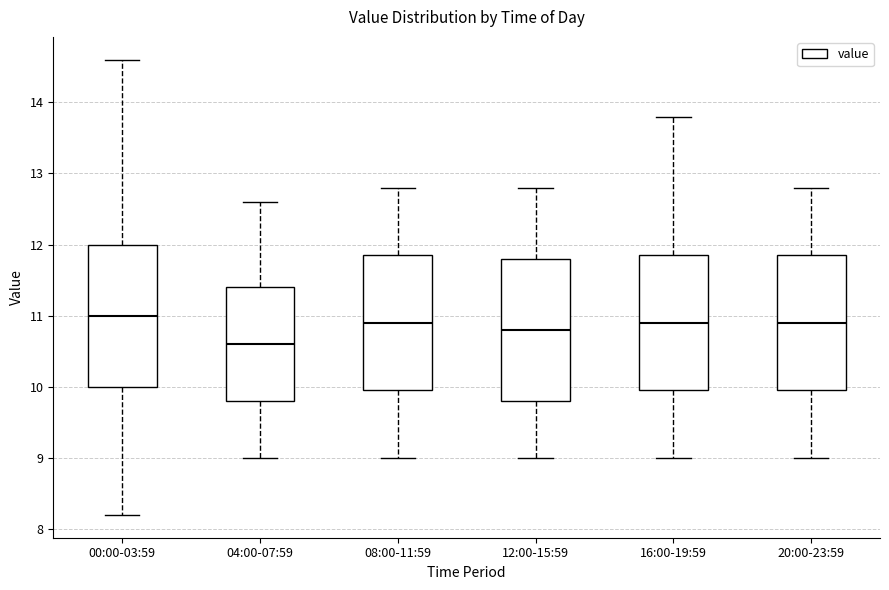

Reading left to right, read every box against the y-axis: the position of its median line, the range the box covers, and the ends of its whiskers. The values are not printed on the chart, so give them approximately, as read against the axis.

00:00-03:59: median 11.0, box 10.0 to 12.0, whiskers 8.2 to 14.6
04:00-07:59: median 10.6, box 9.8 to 11.4, whiskers 9.0 to 12.6
08:00-11:59: median 10.9, box 10.0 to 11.9, whiskers 9.0 to 12.8
12:00-15:59: median 10.8, box 9.8 to 11.8, whiskers 9.0 to 12.8
16:00-19:59: median 10.9, box 10.0 to 11.9, whiskers 9.0 to 13.8
20:00-23:59: median 10.9, box 10.0 to 11.9, whiskers 9.0 to 12.8